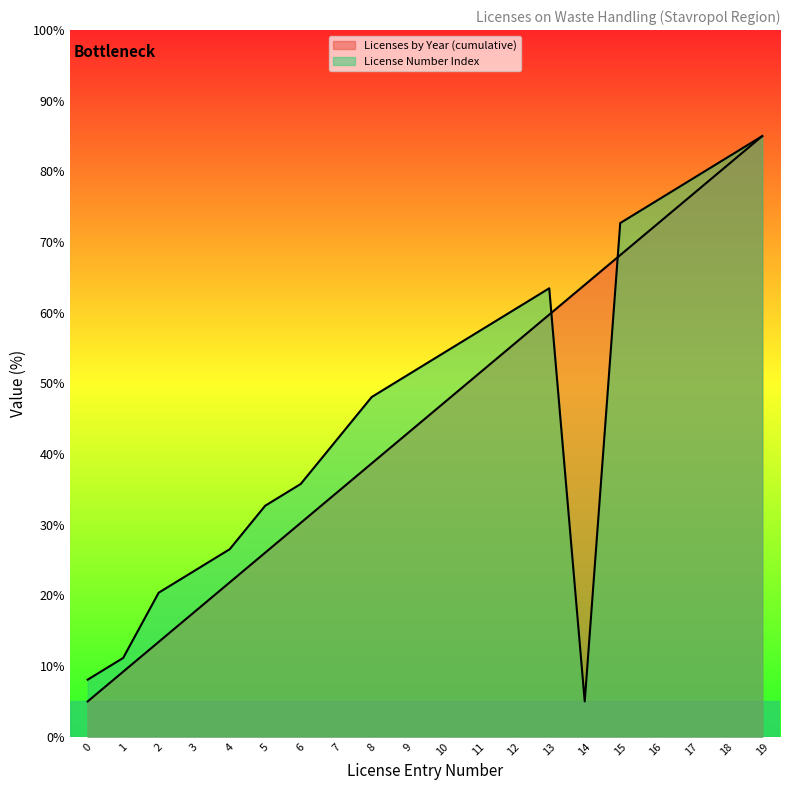

What are all the series names shown in the legend?

Licenses by Year (cumulative), License Number Index